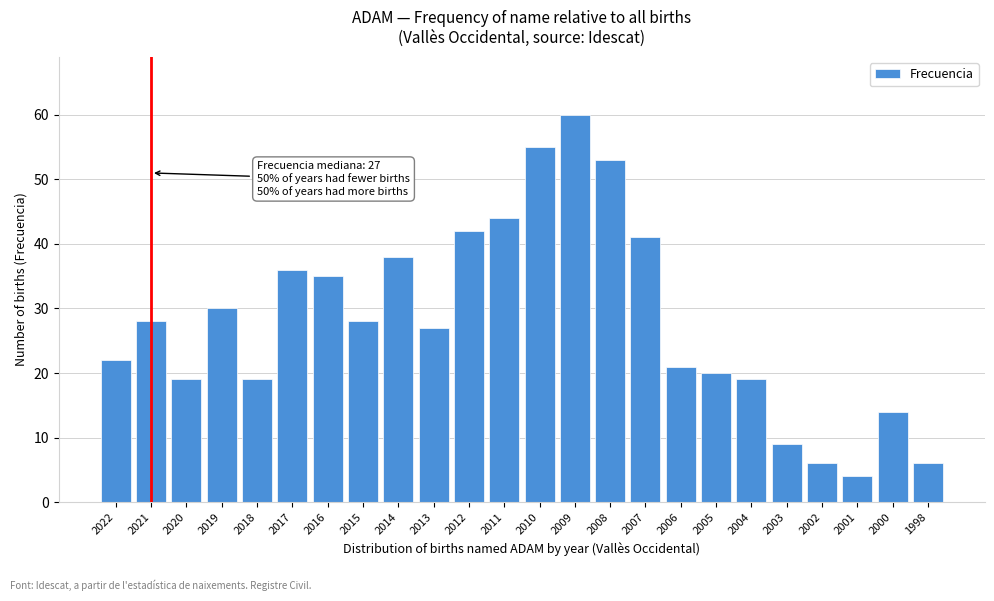

Reading left to right, what are all the values shown in this chart?

2022=22	2021=28	2020=19	2019=30	2018=19	2017=36	2016=35	2015=28	2014=38	2013=27	2012=42	2011=44	2010=55	2009=60	2008=53	2007=41	2006=21	2005=20	2004=19	2003=9	2002=6	2001=4	2000=14	1998=6